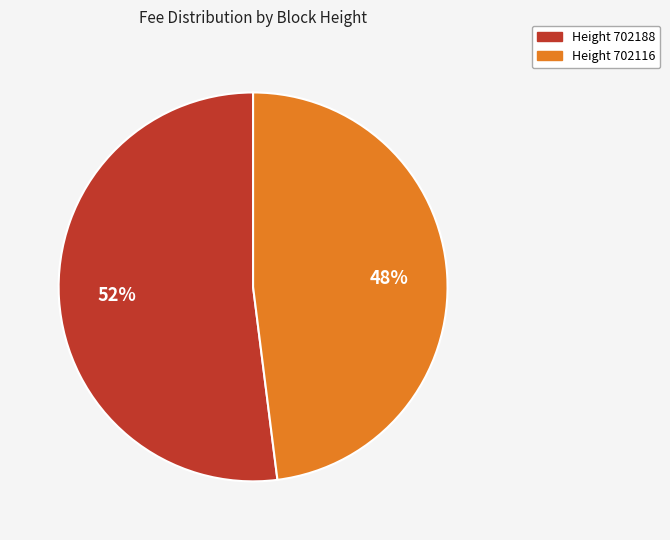

To the nearest percent, what is the average slice percentage?

50%